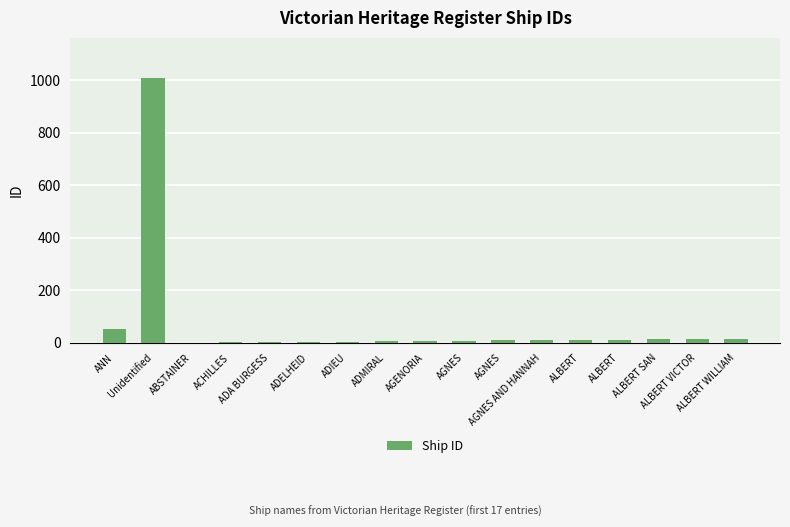

Where is the data nearest to the value 505?

ANN